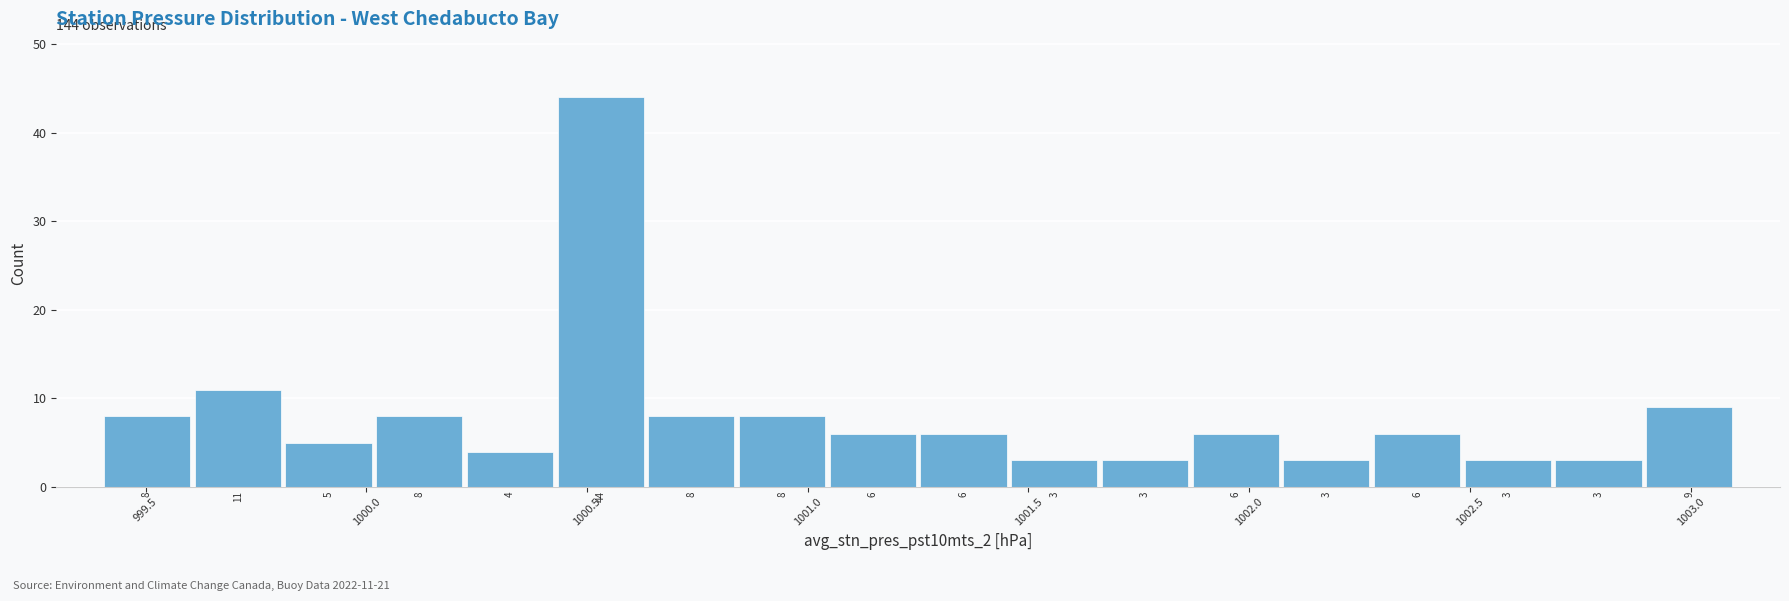

Which range on the x-axis has the tallest bar?

1000.45 to 1000.65